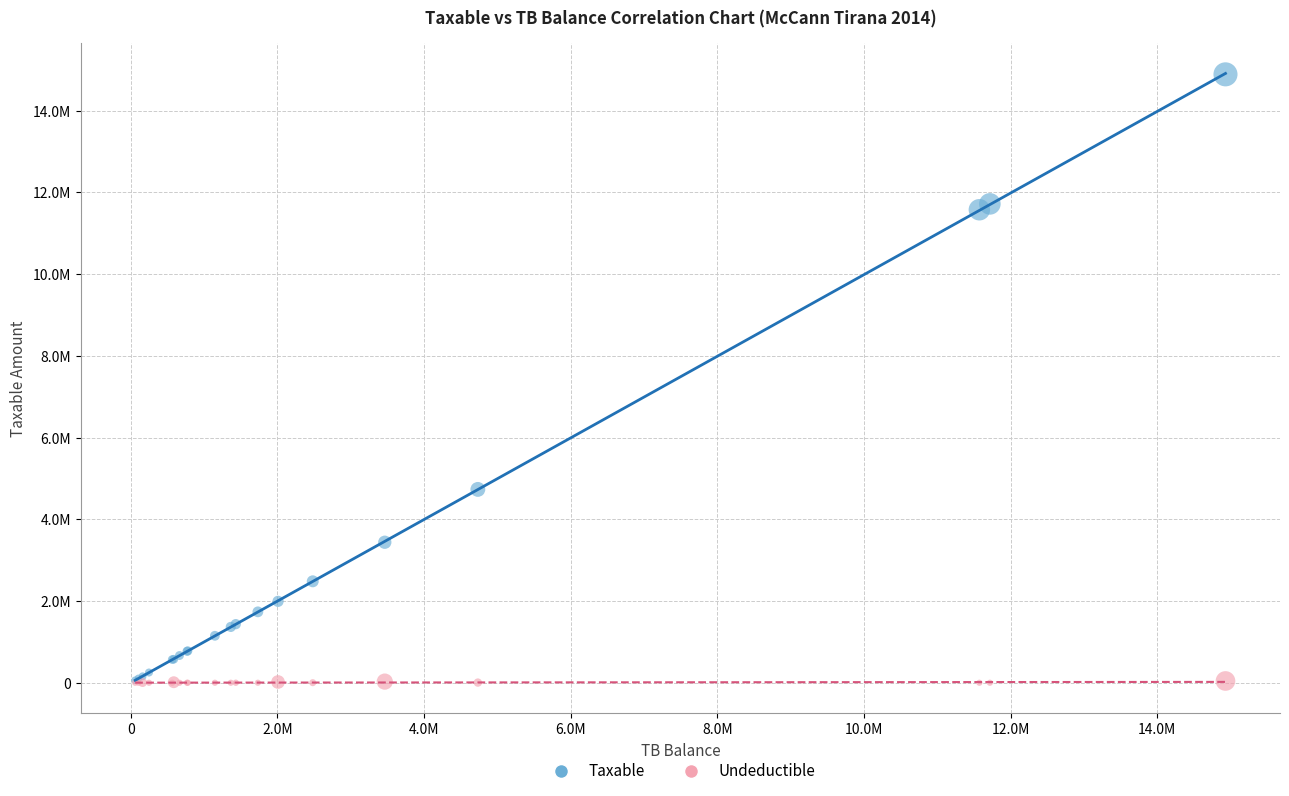

What are all the series names shown in the legend?

Taxable, Undeductible